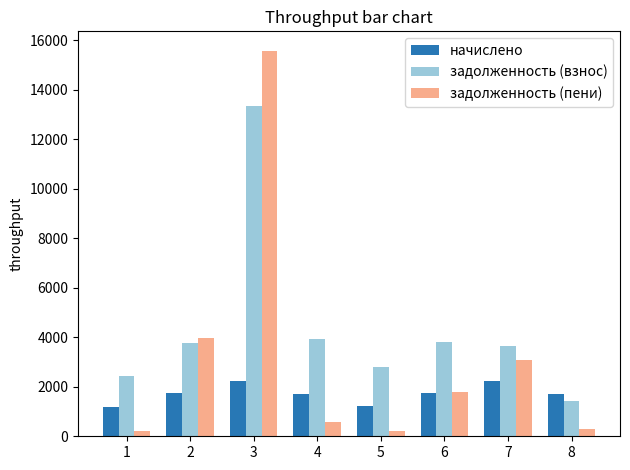

What is the difference between the highest and lowest values at 8?

1425.6